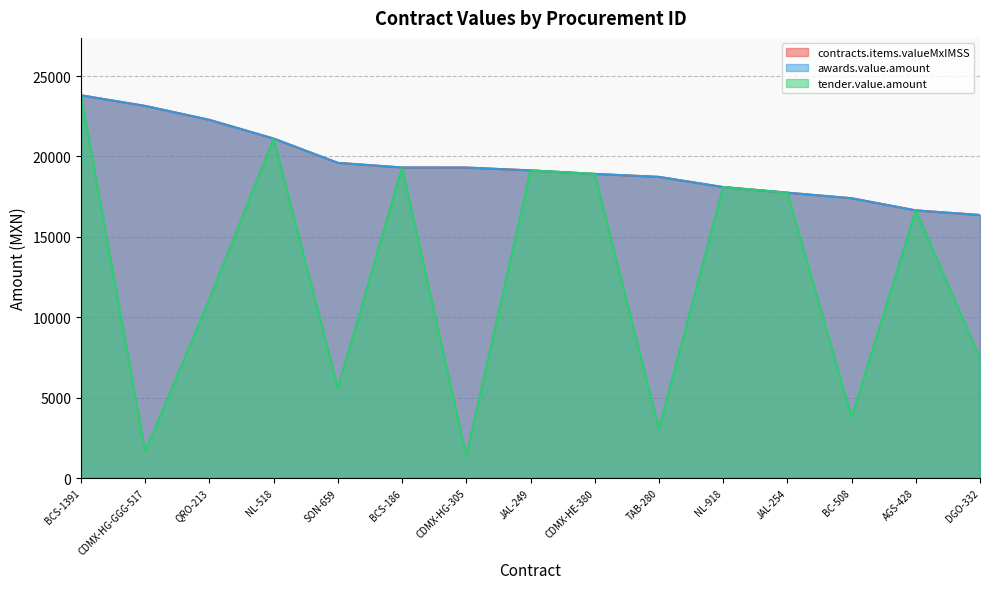

True or false: awards.value.amount has a value of 18915.0 at CDMX-HE-380.

True